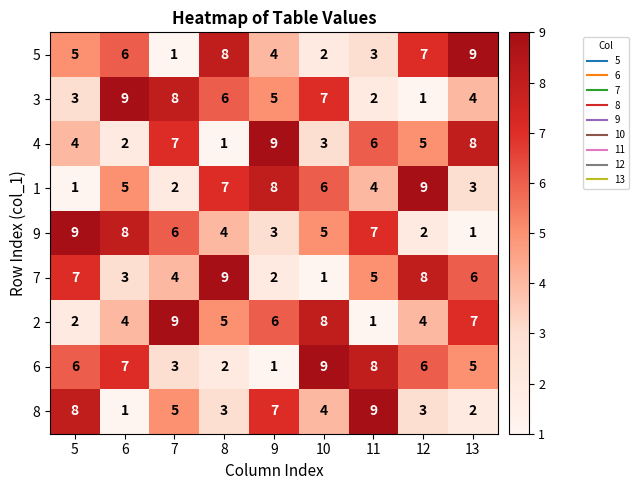

What is the spread (max minus min) of values at 10?

8